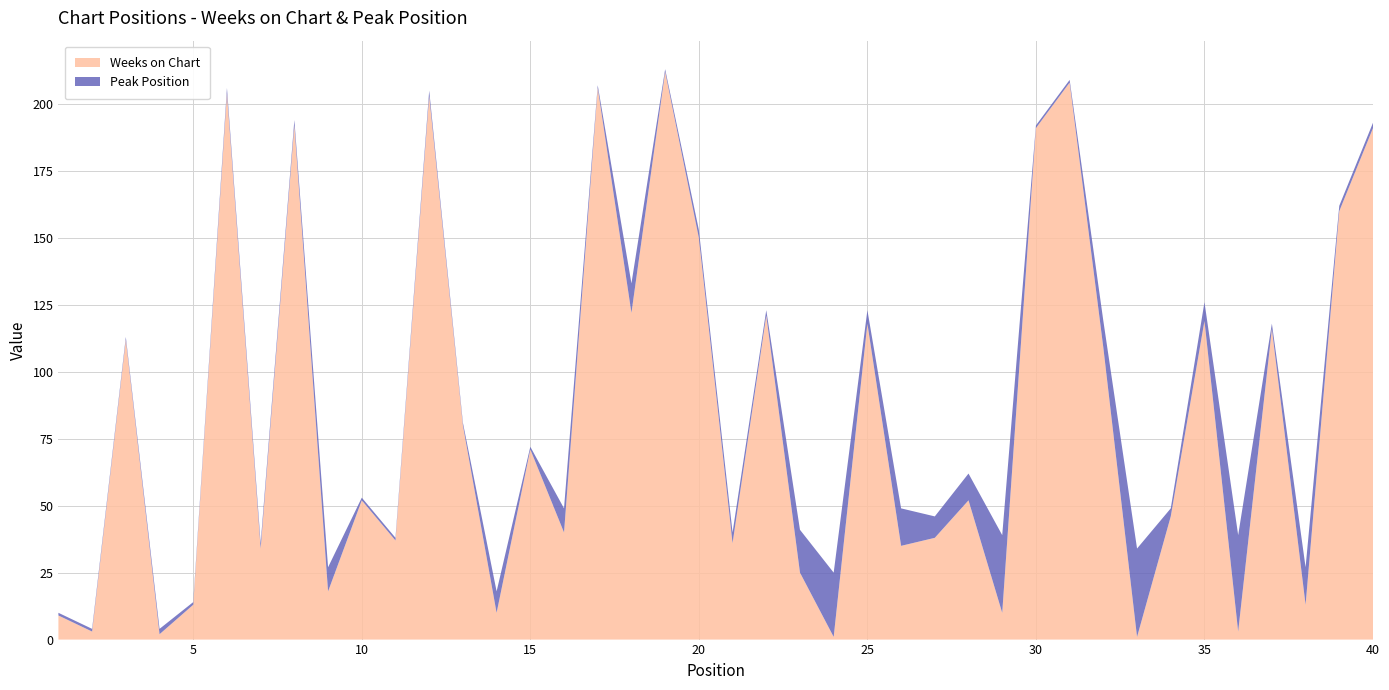

Reading left to right, list all the values displayed in this chart.

Weeks on Chart: 9	3	112	2	13	204	34	192	18	52	37	203	80	10	71	40	206	122	212	150	36	121	25	1	118	35	38	52	10	191	208	109	1	46	119	3	116	13	160	191
Peak Position: 1	1	1	2	1	2	2	2	9	1	1	2	1	8	1	9	1	11	1	3	4	2	16	24	5	14	8	10	29	1	1	10	33	3	7	36	2	14	2	2